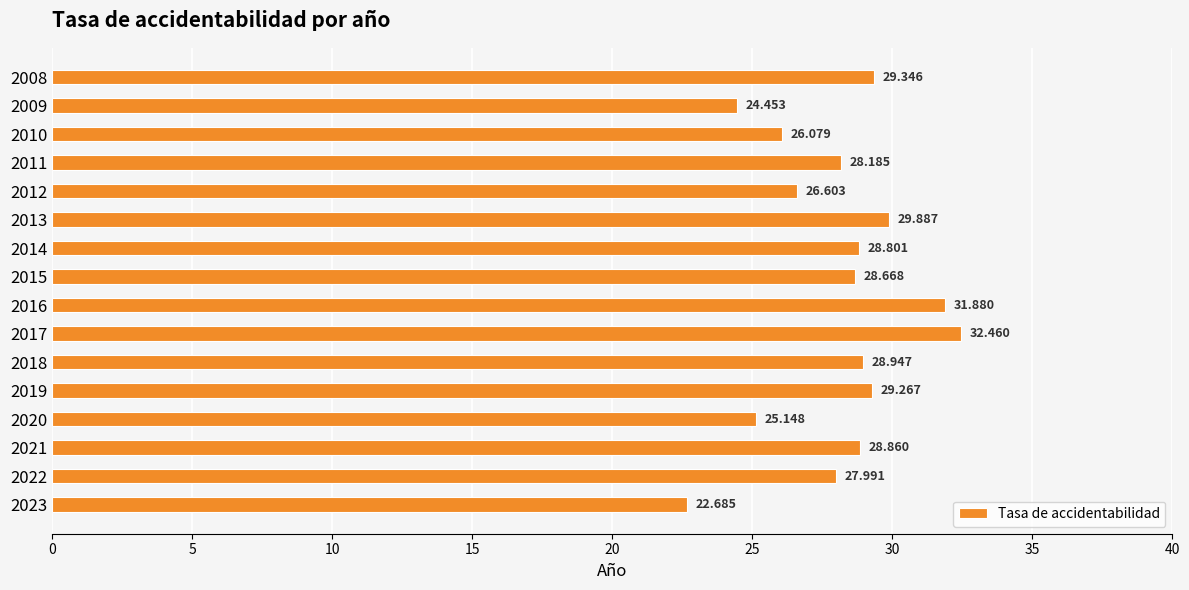

What is the sum of all values?

449.3